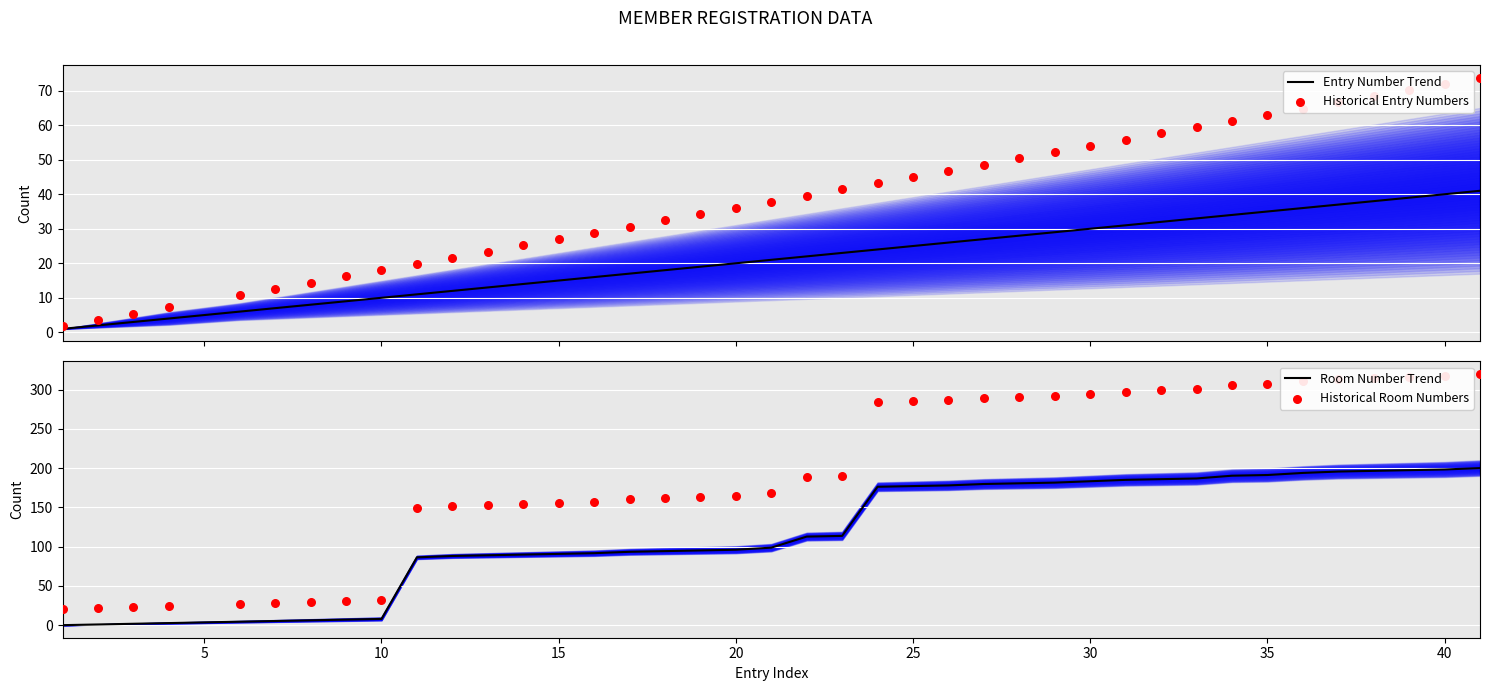

What is the maximum value for Entry Number Trend?

41